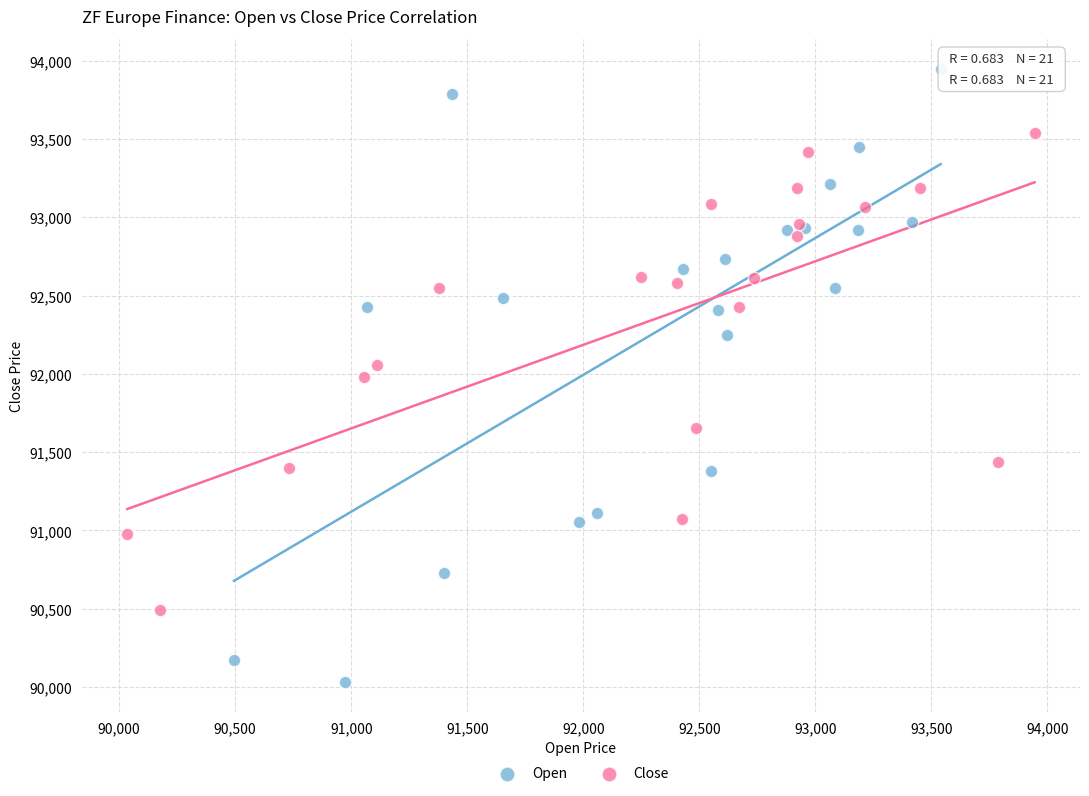

Which series reaches the maximum Y coordinate?

Open